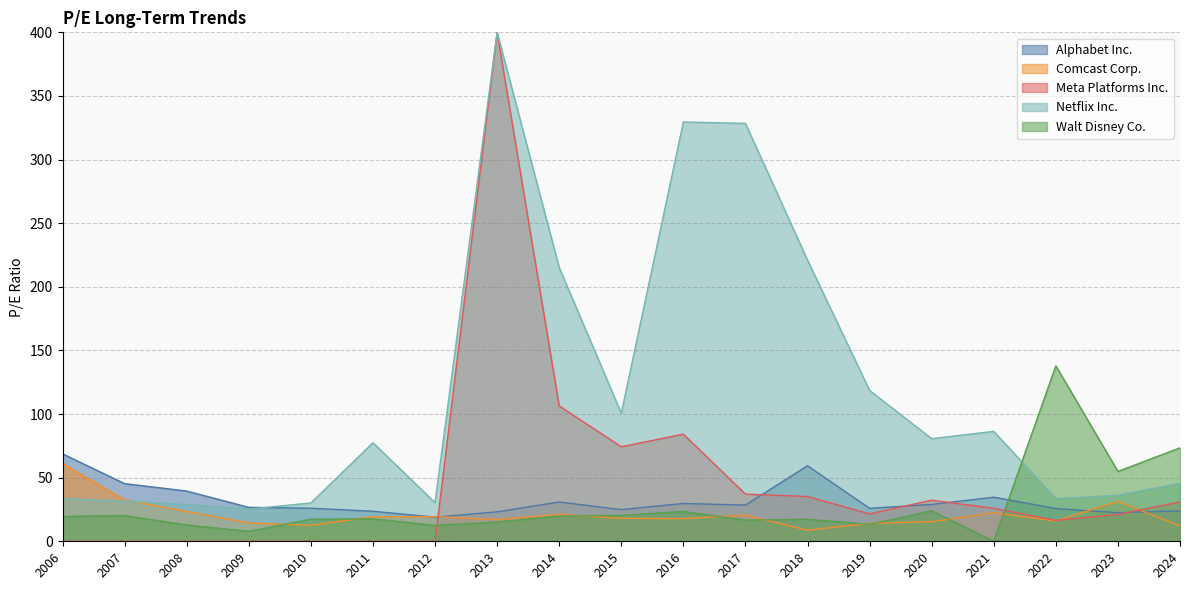

In Netflix Inc., how many points are higher than both neighbors (excluding endpoints)?

4